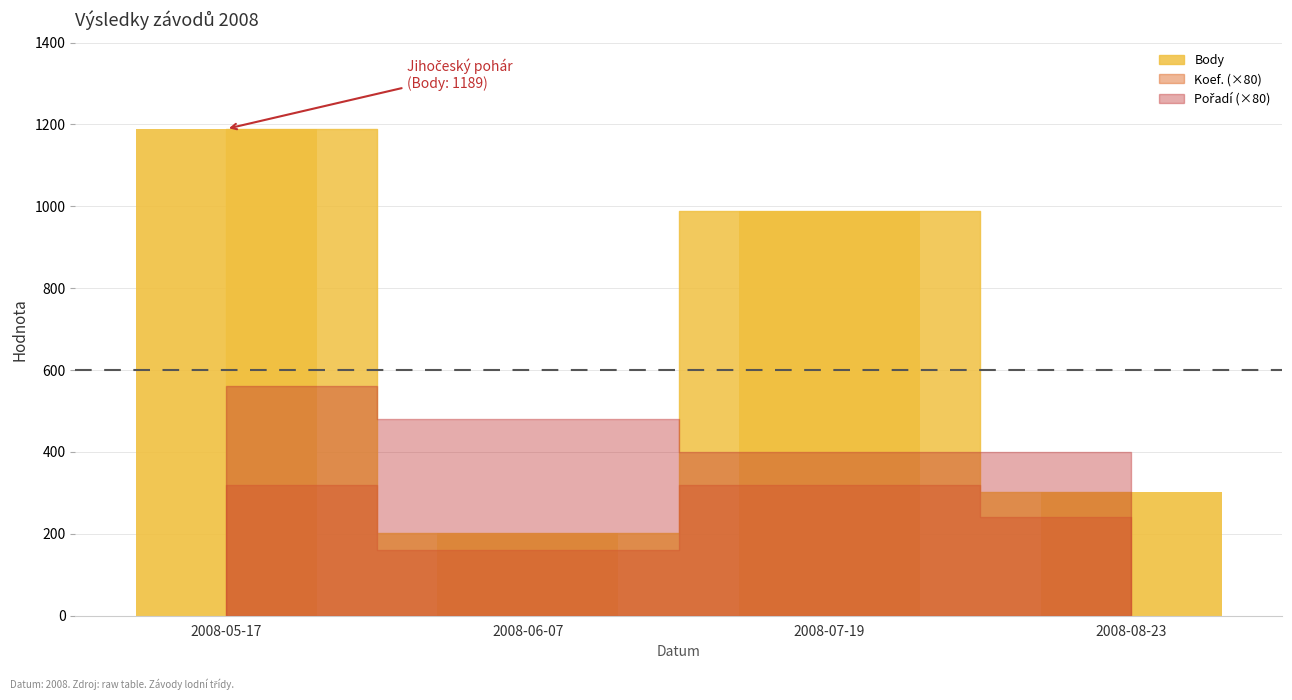

What position from the left is 2008-05-17?

1